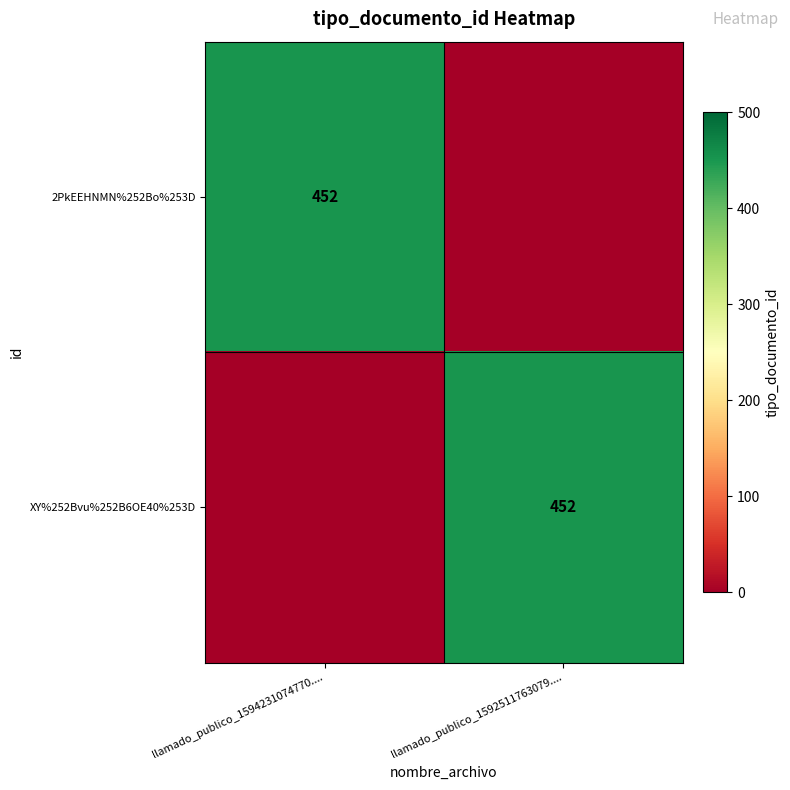

True or false: XY%252Bvu%252B6OE40%253D has a value of 666 at llamado_publico_1592511763079.....

False